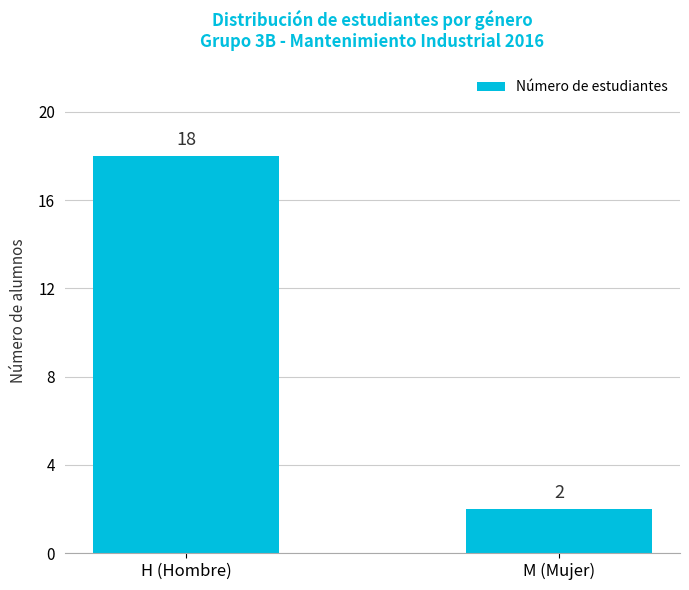

What is the label of the 1st bar from the left?

H (Hombre)